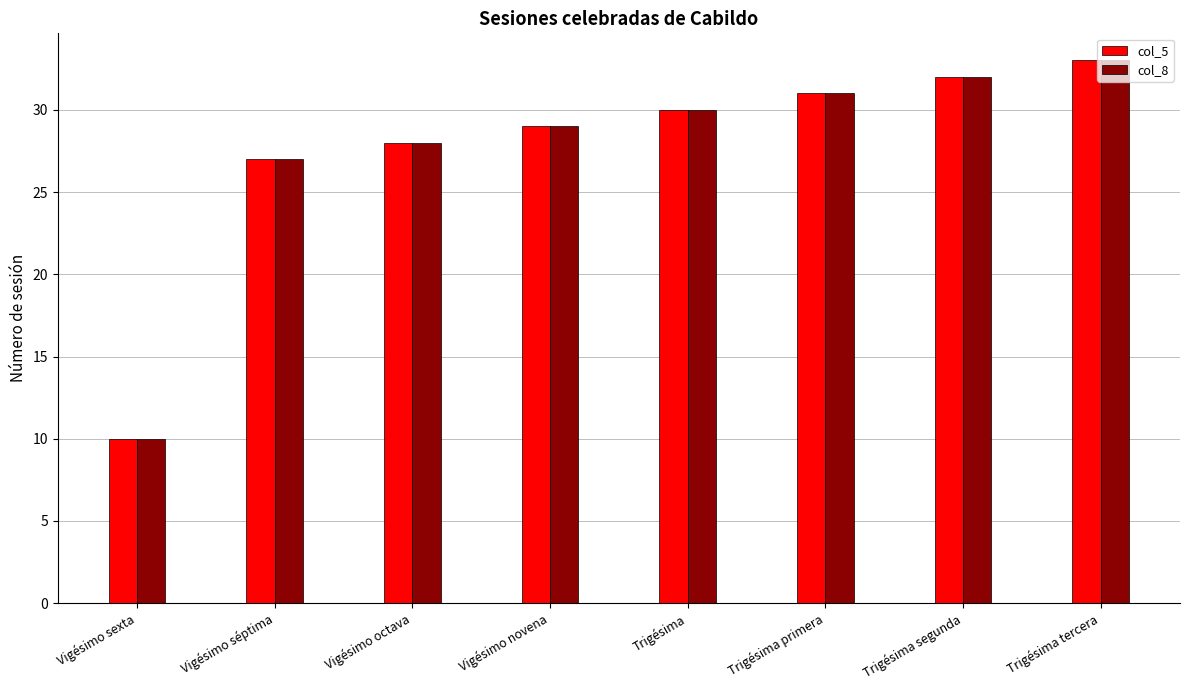

What is the value of the col_5 bar at the 5th from the left?

30